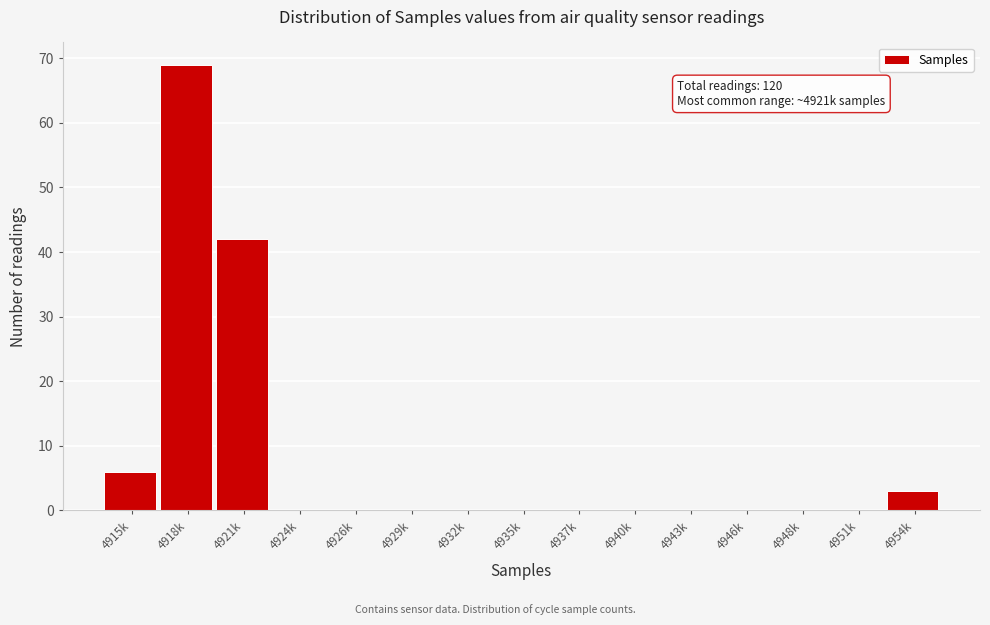

Reading left to right, transcribe all the data shown in this chart.

4915k=6	4918k=69	4921k=42	4924k=0	4926k=0	4929k=0	4932k=0	4935k=0	4937k=0	4940k=0	4943k=0	4946k=0	4948k=0	4951k=0	4954k=3